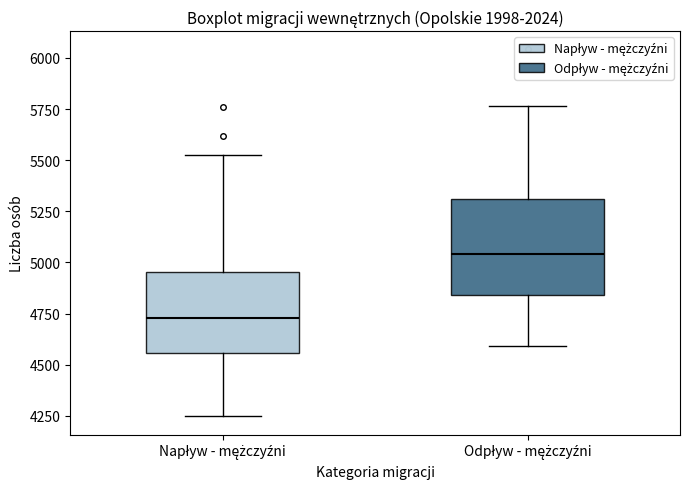

Comparing the boxes themselves (not the whiskers), which one is the tallest?

Odpływ - mężczyźni